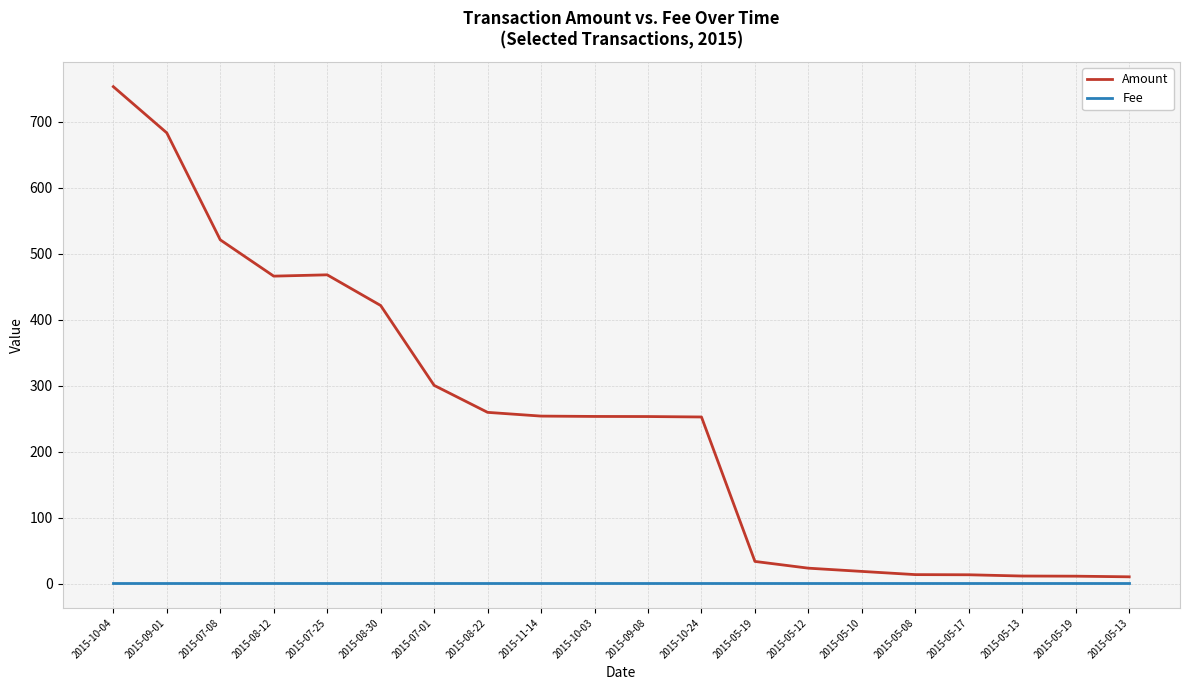

Reading left to right, list all the values displayed in this chart.

Amount: 2015-10-04=753.0	2015-09-01=683.0	2015-07-08=521.0	2015-08-12=466.0	2015-07-25=468.0	2015-08-30=421.5	2015-07-01=300.5	2015-08-22=259.7	2015-11-14=254.0	2015-10-03=253.5	2015-09-08=253.3	2015-10-24=252.7	2015-05-19=33.8	2015-05-12=23.6	2015-05-10=18.7	2015-05-08=13.9	2015-05-17=13.6	2015-05-13=11.7	2015-05-19=11.5	2015-05-13=10.5
Fee: 2015-10-04=1.0	2015-09-01=1.0	2015-07-08=1.0	2015-08-12=1.0	2015-07-25=1.0	2015-08-30=1.0	2015-07-01=1.0	2015-08-22=1.0	2015-11-14=1.0	2015-10-03=1.0	2015-09-08=1.0	2015-10-24=1.0	2015-05-19=1.0	2015-05-12=1.0	2015-05-10=1.0	2015-05-08=1.0	2015-05-17=1.0	2015-05-13=1.0	2015-05-19=1.0	2015-05-13=1.0